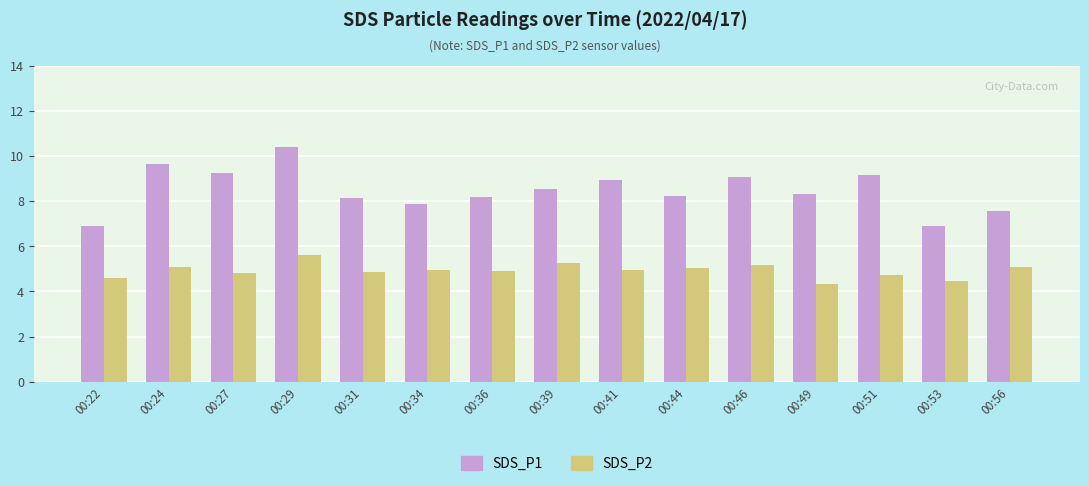

How many data points does each series have?

15